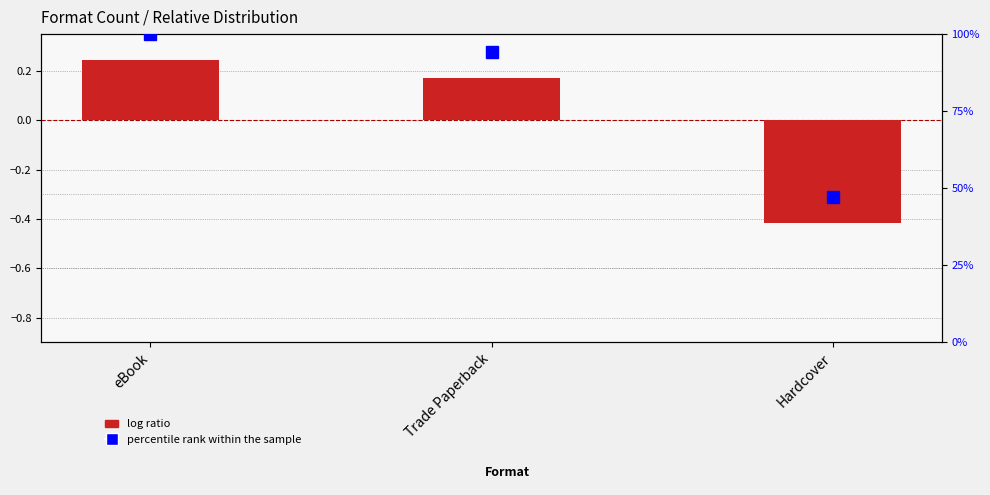

How many values in log ratio are below zero?

1